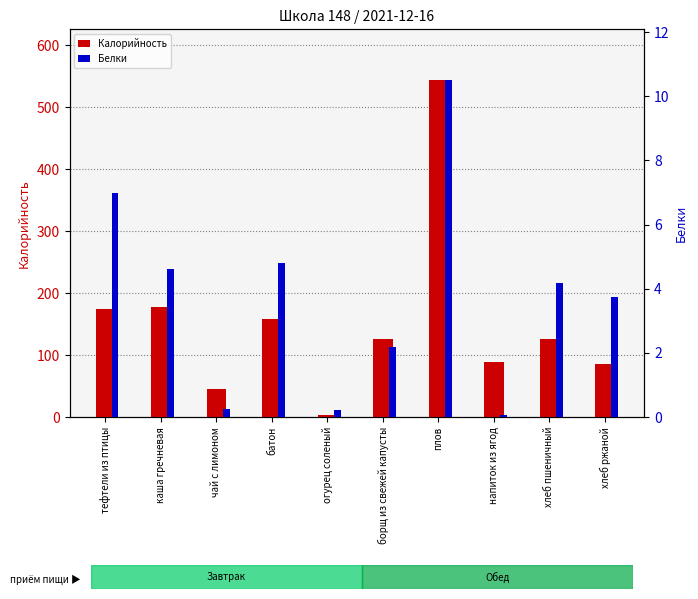

What is the difference between the maximum and minimum values in the Белки series?

10.4